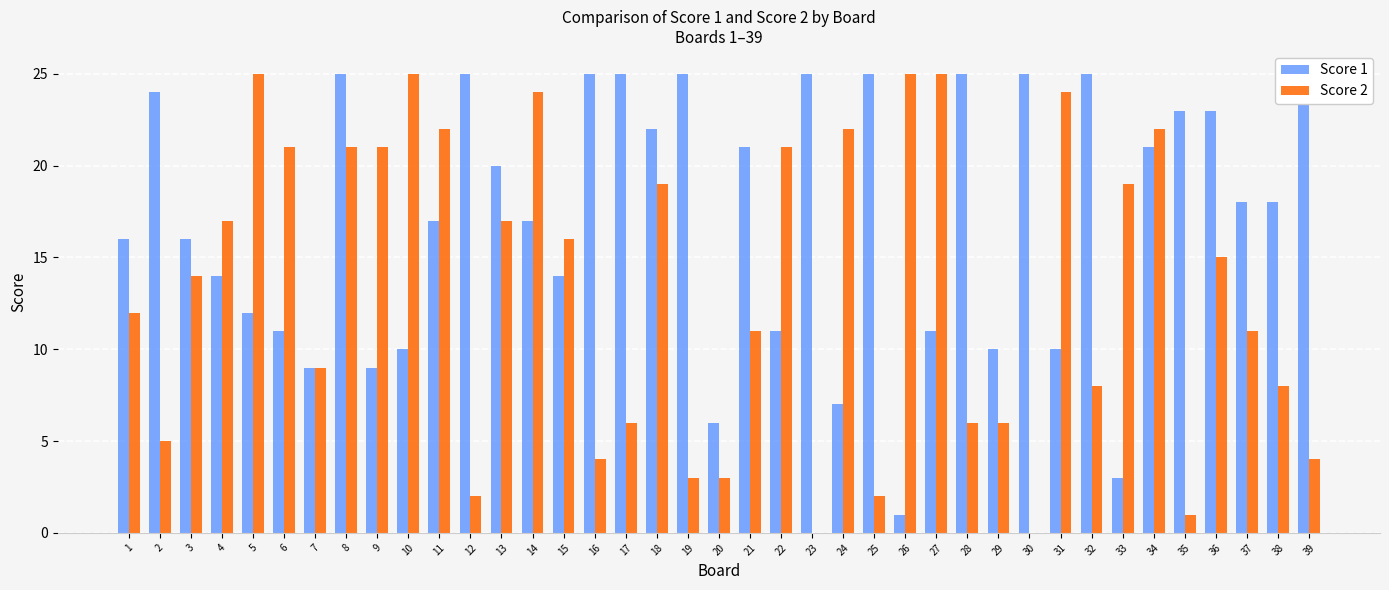

At which category does the chart reach its minimum across all series?

23